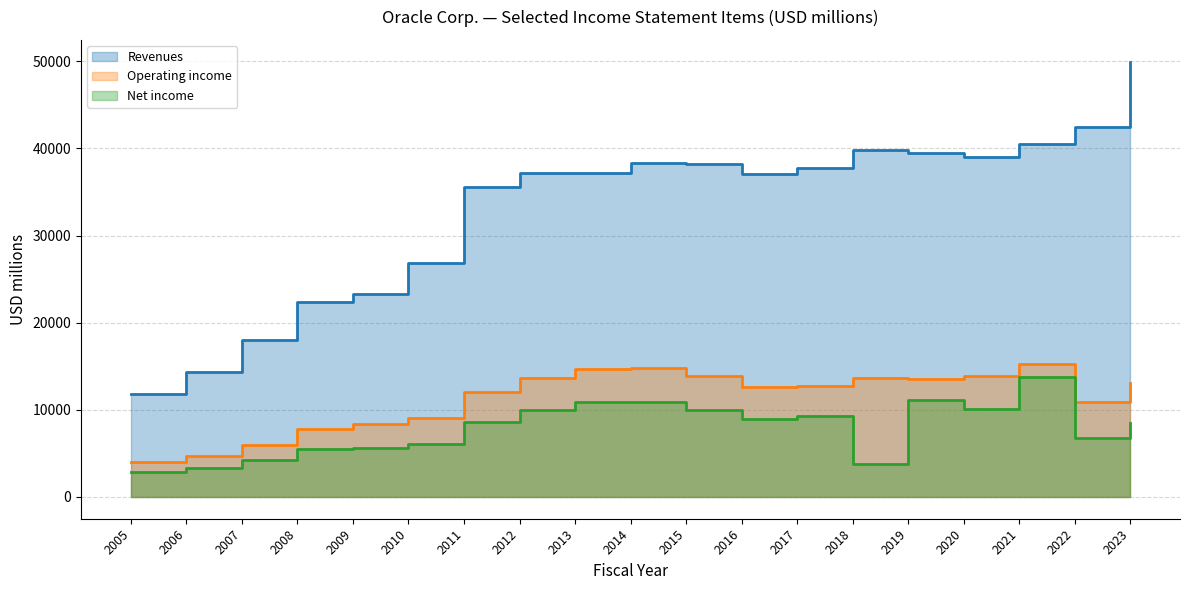

What is the total value across all series at 2010?

42017